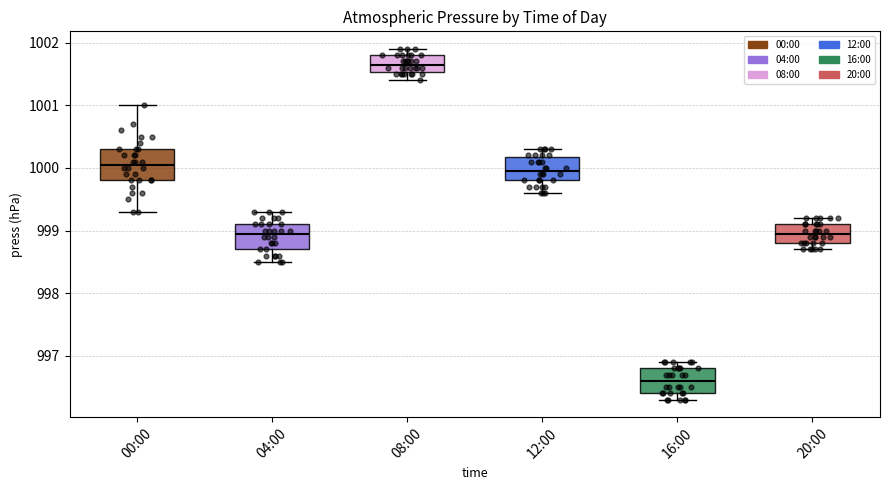

Reading left to right, transcribe this box plot: for each box, give where its median line is, the range the box spans, and where its two whiskers end, as read against the y-axis. The values are not printed on the chart, so give them approximately, as read against the axis.

00:00: median 1000.1, box 999.8 to 1000.3, whiskers 999.3 to 1001.0
04:00: median 999.0, box 998.7 to 999.1, whiskers 998.5 to 999.3
08:00: median 1001.7, box 1001.5 to 1001.8, whiskers 1001.4 to 1001.9
12:00: median 1000.0, box 999.8 to 1000.2, whiskers 999.6 to 1000.3
16:00: median 996.6, box 996.4 to 996.8, whiskers 996.3 to 996.9
20:00: median 999.0, box 998.8 to 999.1, whiskers 998.7 to 999.2